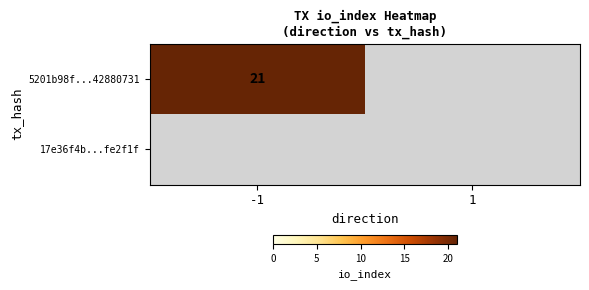

The 5201b98f50681101c62c4ab56d87dbf42880731 series shows 9 at direction_-1. True or false?

False